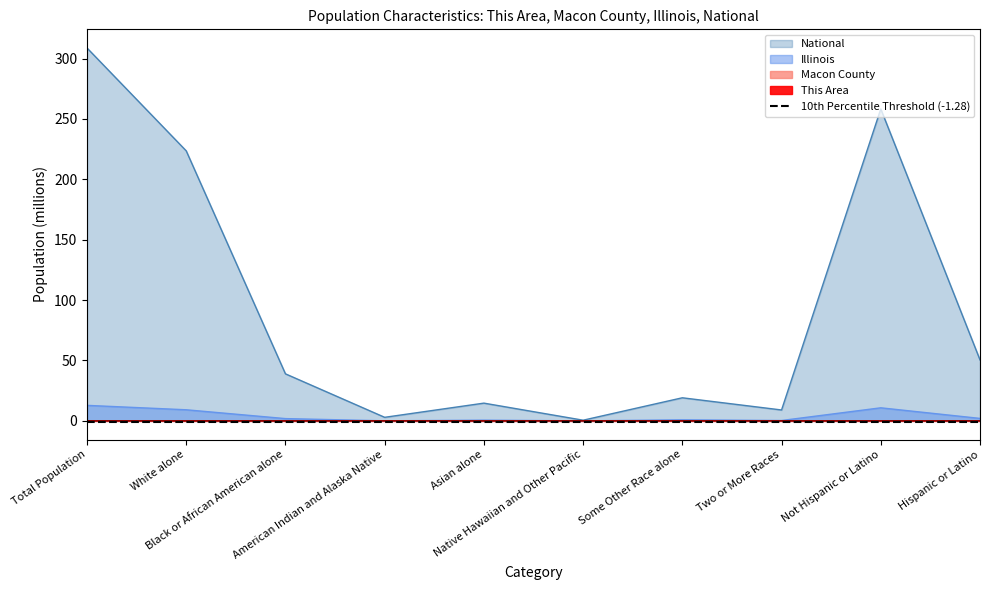

True or false: National and Macon County cross at least once.

False